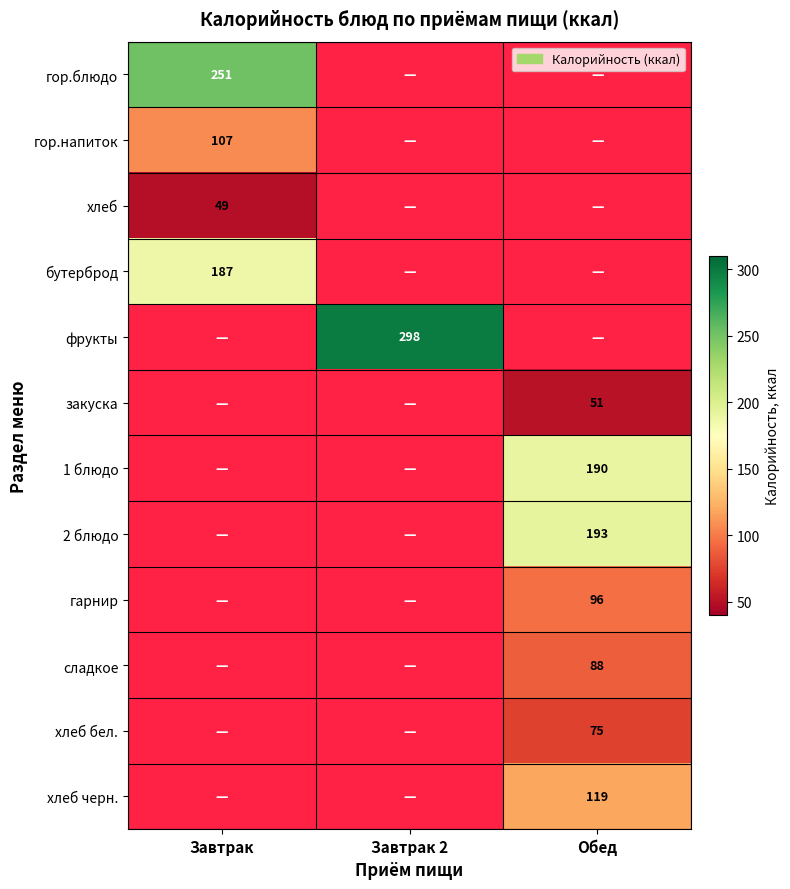

The value of 2 блюдо at Обед is 50. True or false?

False